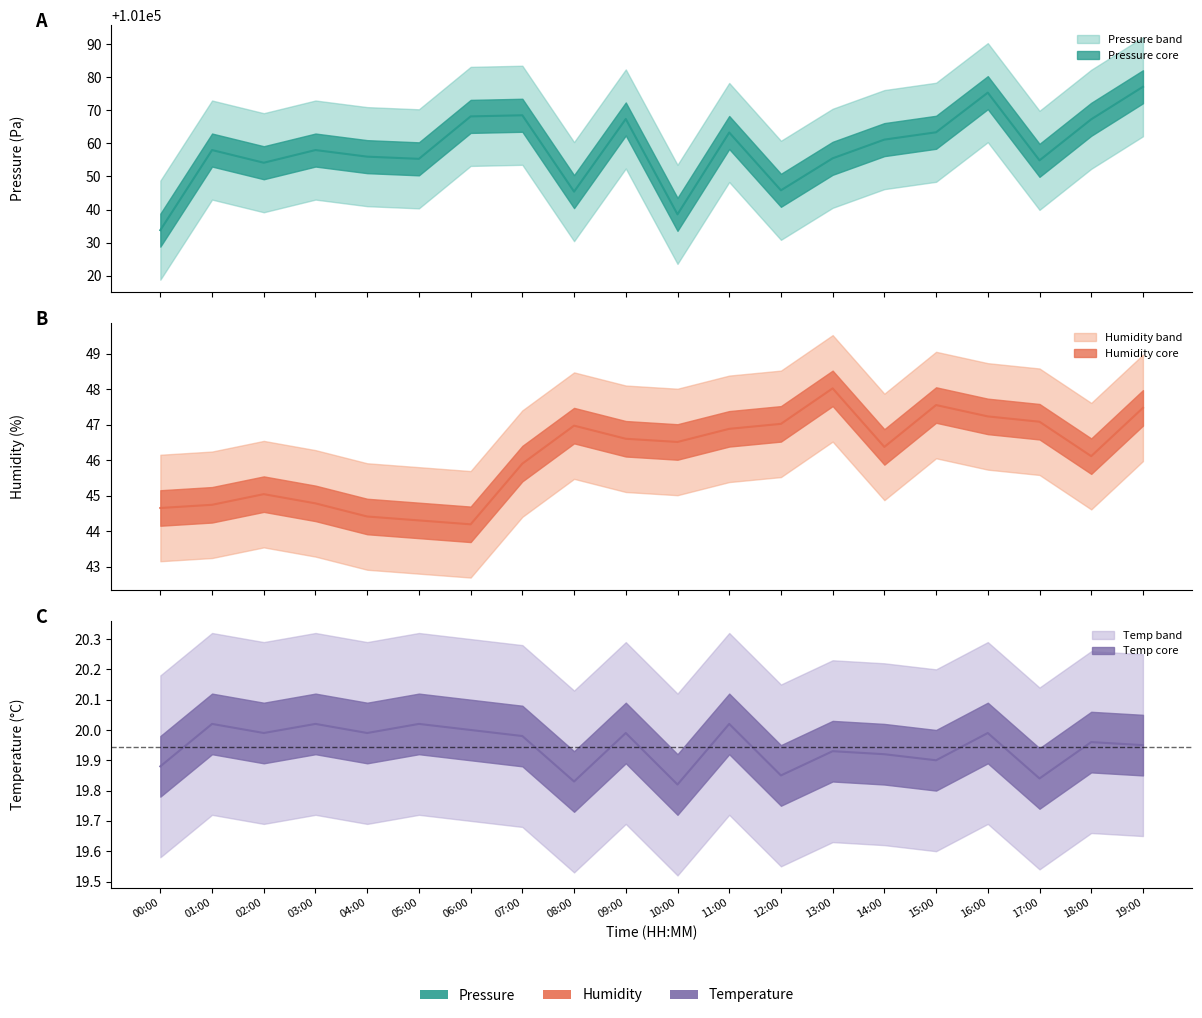

How many lines are shown in the chart?

3